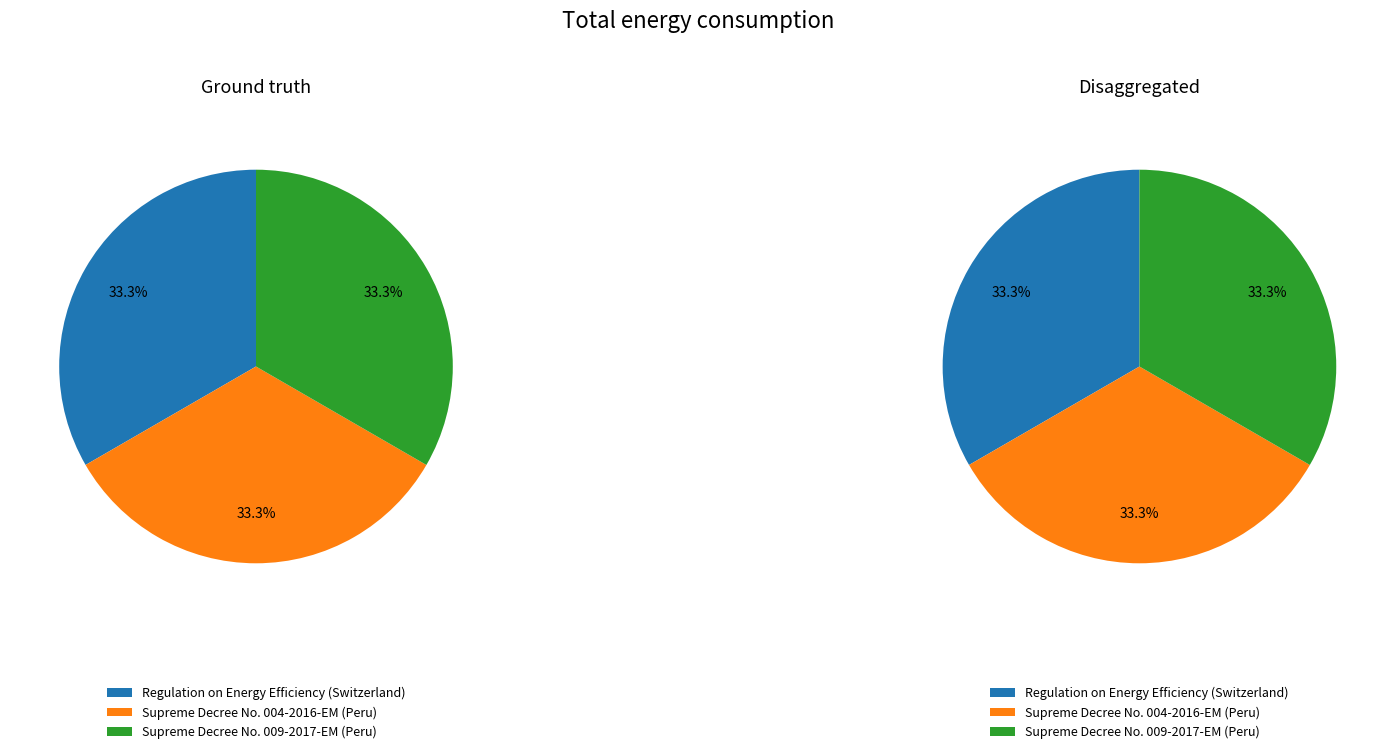

Approximately how many times larger is the value at Regulation on Energy Efficiency (Switzerland) compared to Supreme Decree No. 004-2016-EM (Peru)?

1.0